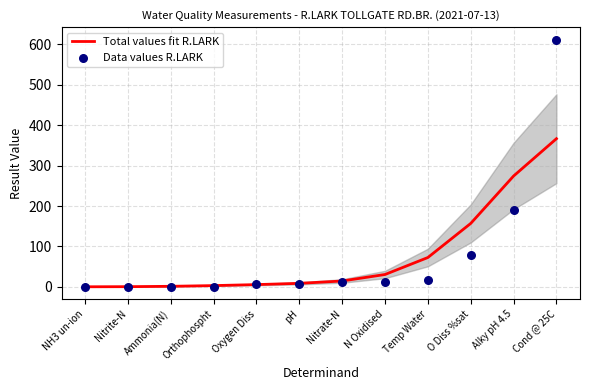

Is the value of Total values fit R.LARK at Nitrite-N greater than the value of Data values R.LARK at Nitrate-N?

No